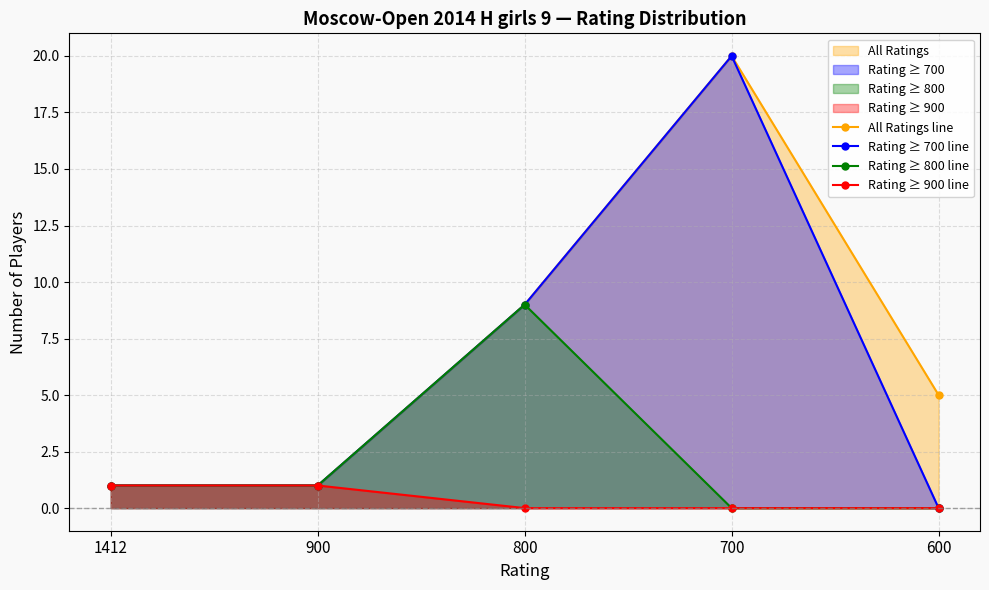

List the labels in order of Rating ≥ 900 line value, smallest first.

800, 700, 600, 1412, 900